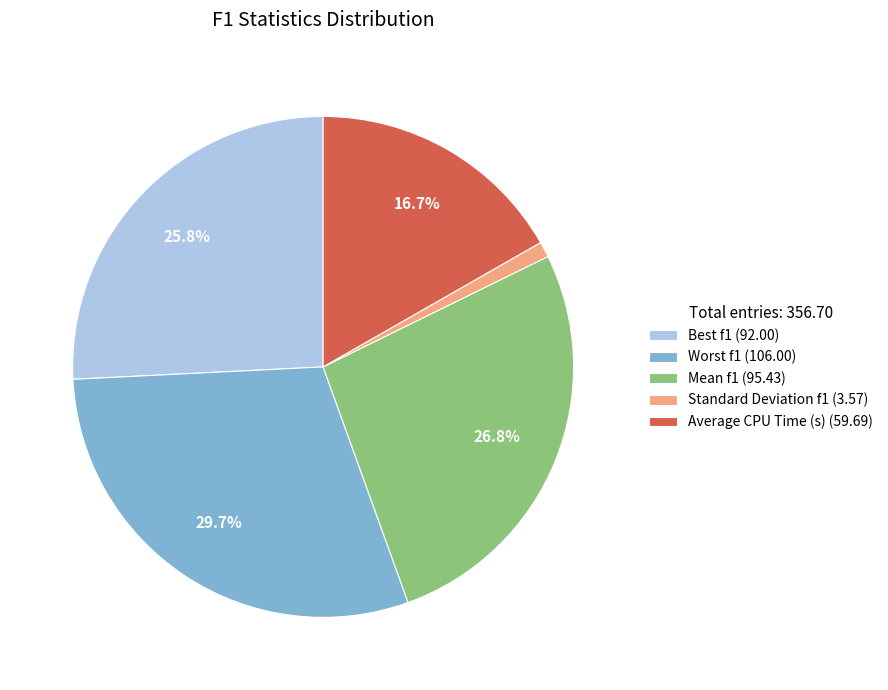

Between Worst f1 and Best f1, which is larger?

Worst f1